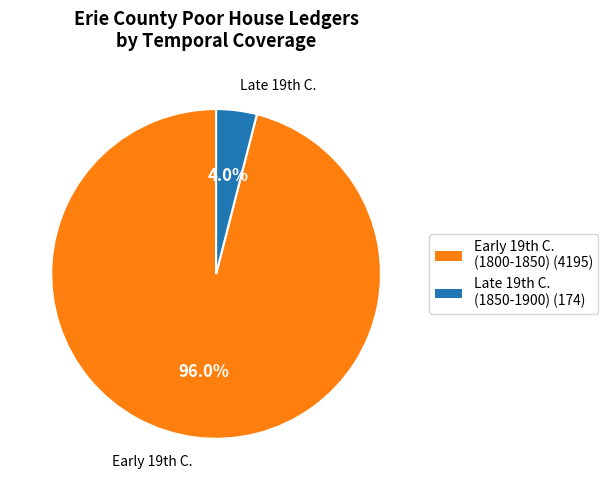

Is there any slice that represents more than half of the pie?

Yes